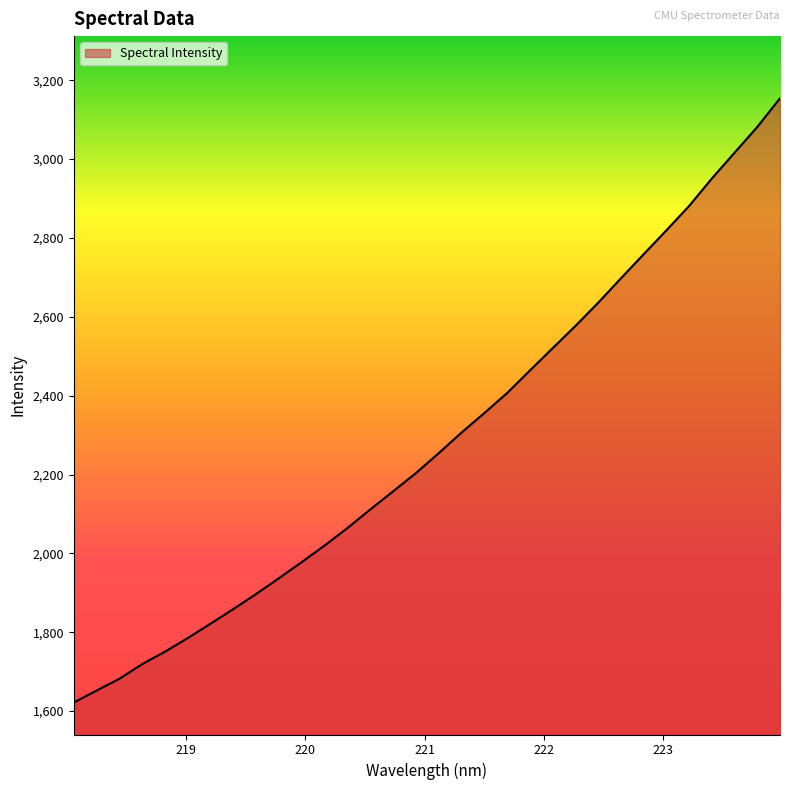

What is the maximum value shown in the chart?

3154.0